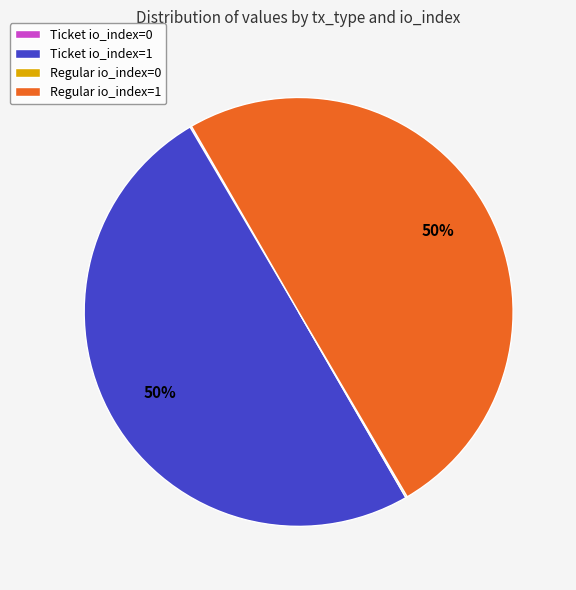

What percentage is the Ticket io_index=1 slice, to the nearest percent?

50%